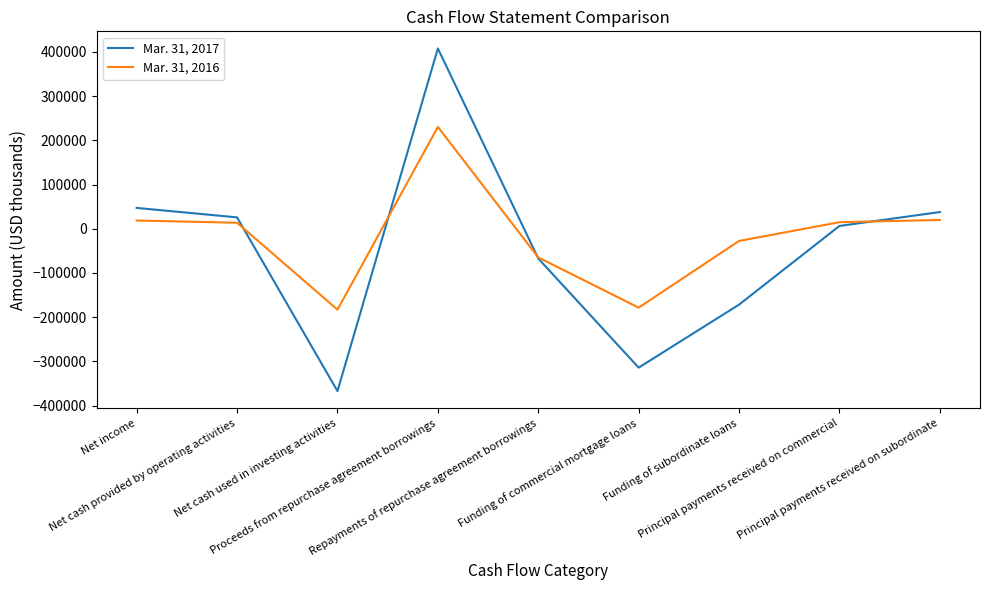

At which label is Mar. 31, 2017 closest to 20304?

Net cash provided by operating activities